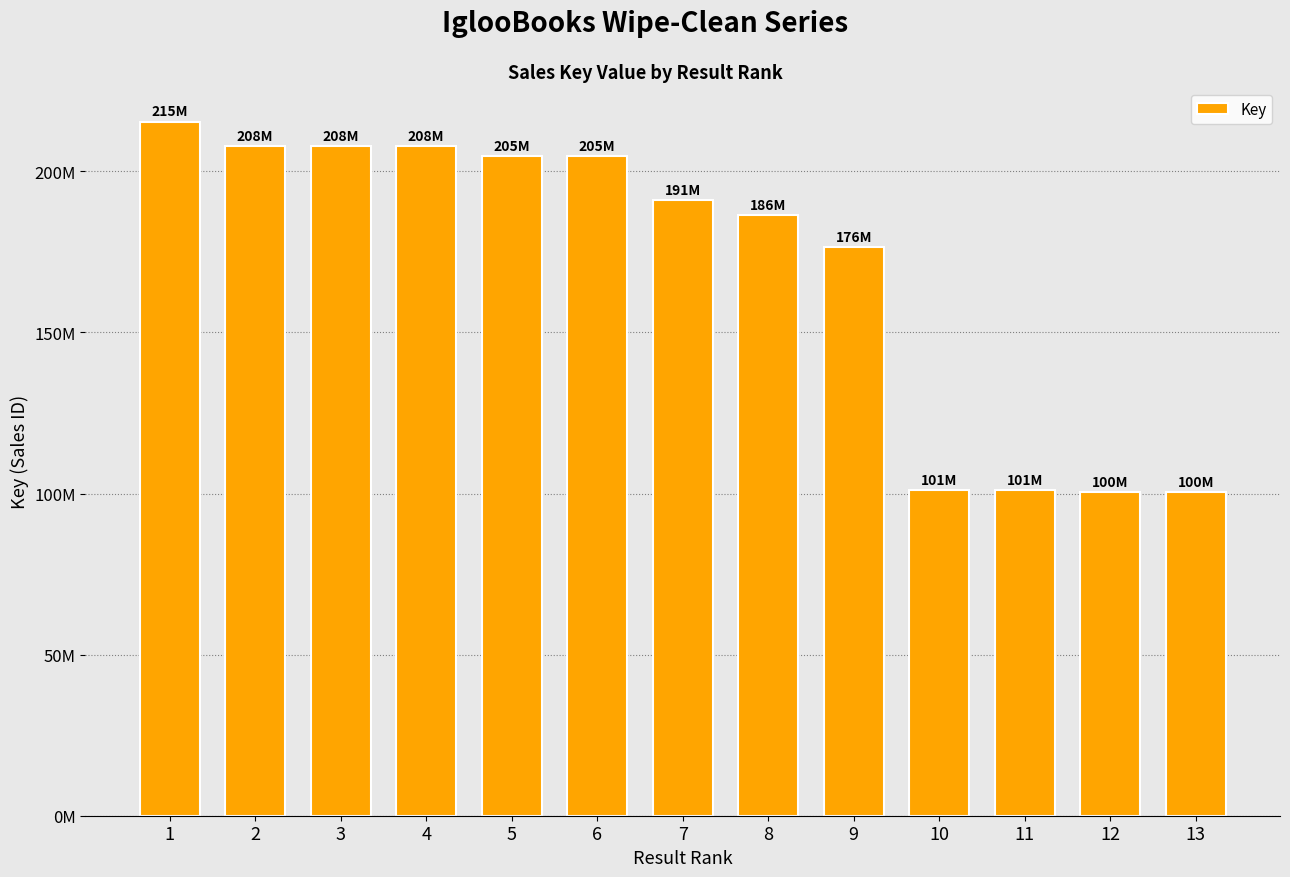

Are the bars horizontal?

No